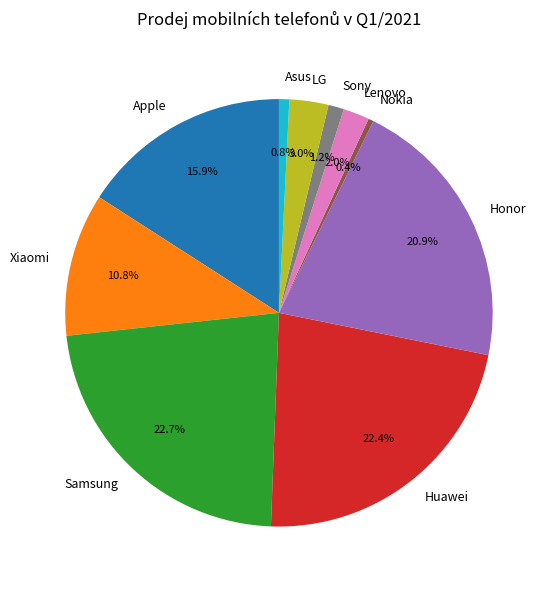

To the nearest percent, what percentage of the pie is Huawei?

22%